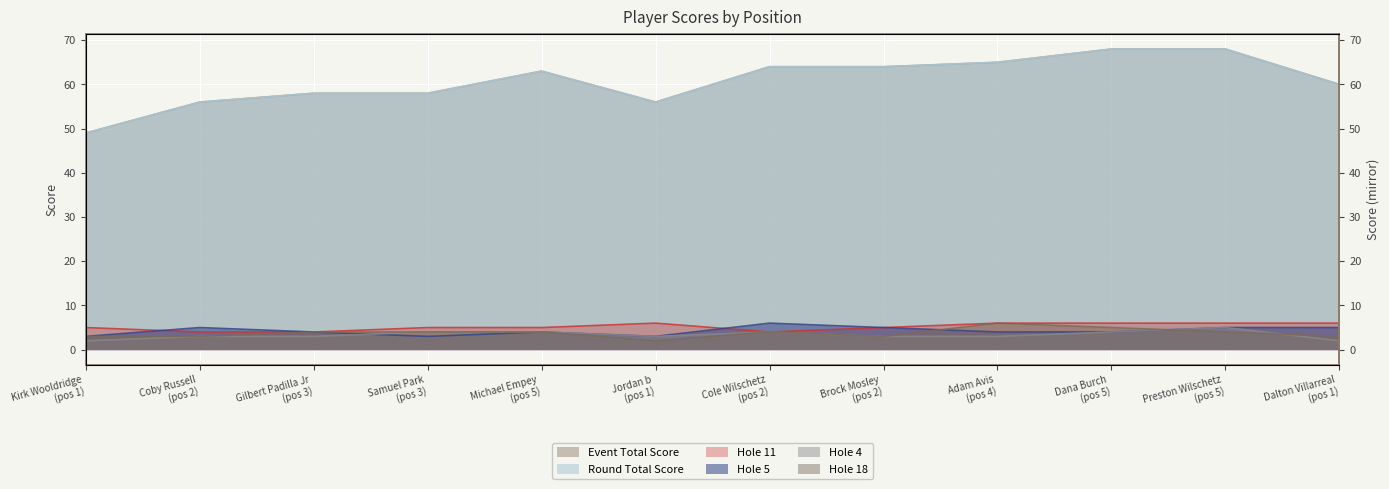

Is it true that round_total_score equals 56 at Jordan b (pos 1)?

True